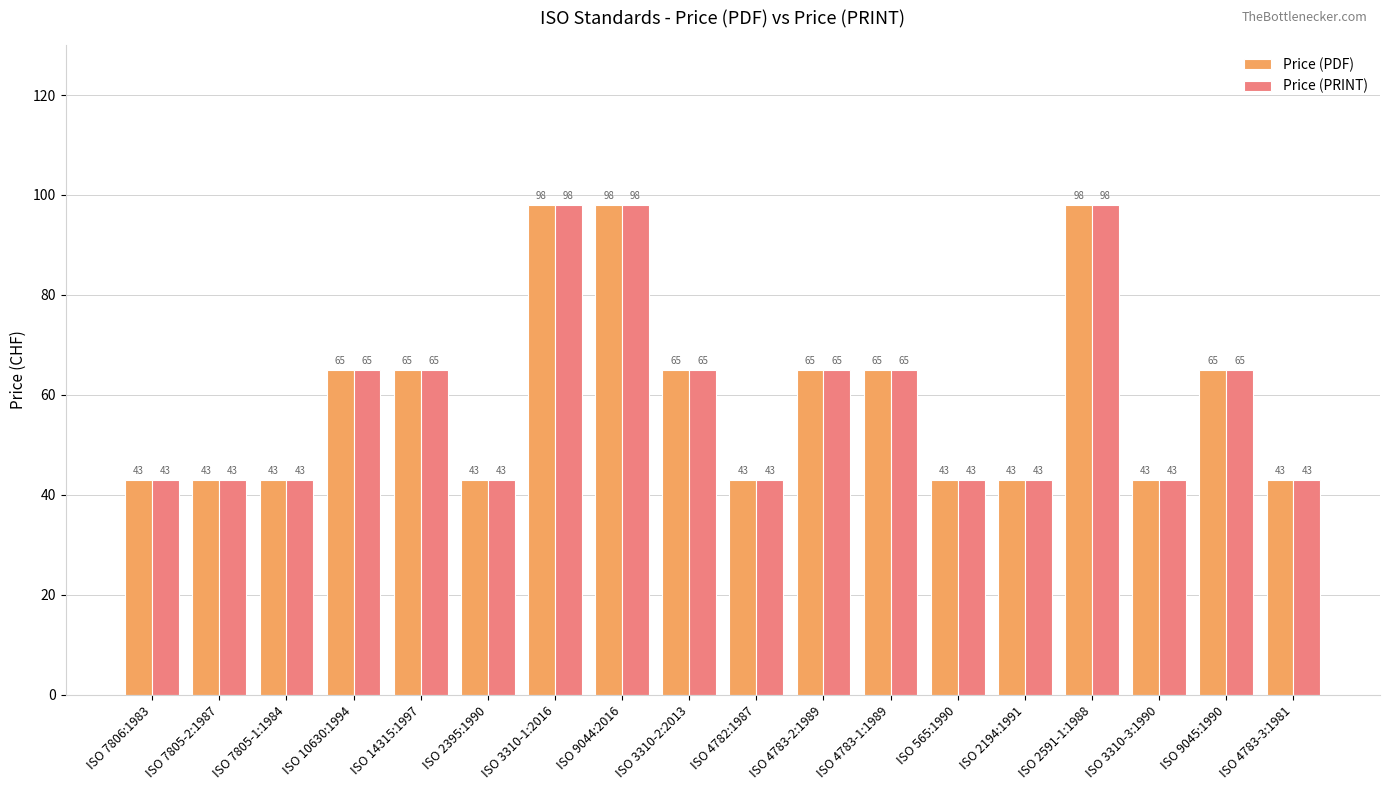

What is the smallest value displayed?

43